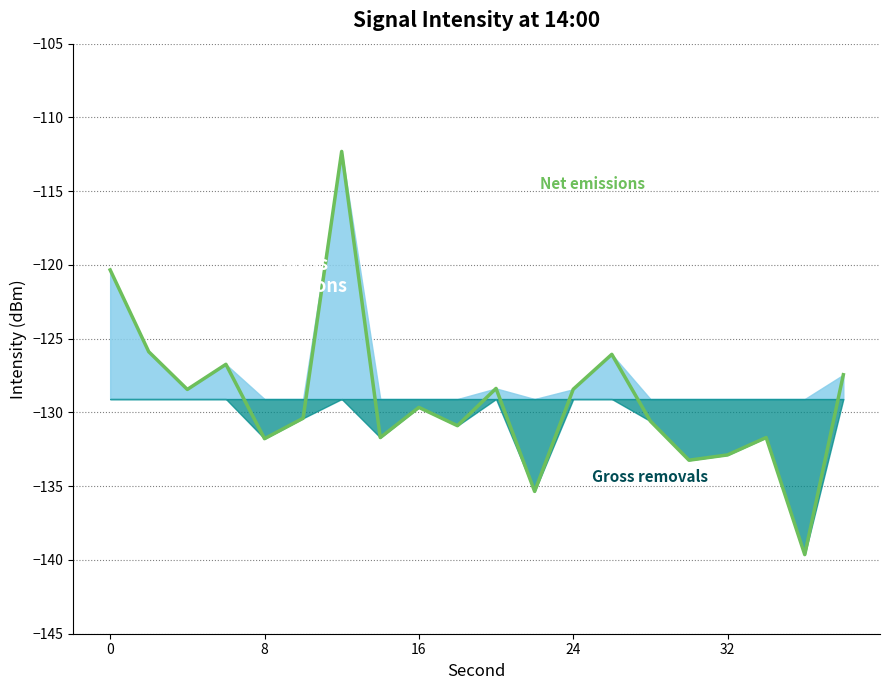

Reading left to right, transcribe all the data shown in this chart.

-120.3	-125.9	-128.4	-126.7	-131.8	-130.4	-112.3	-131.7	-129.7	-130.9	-128.4	-135.4	-128.4	-126.1	-130.6	-133.2	-132.9	-131.7	-139.6	-127.4